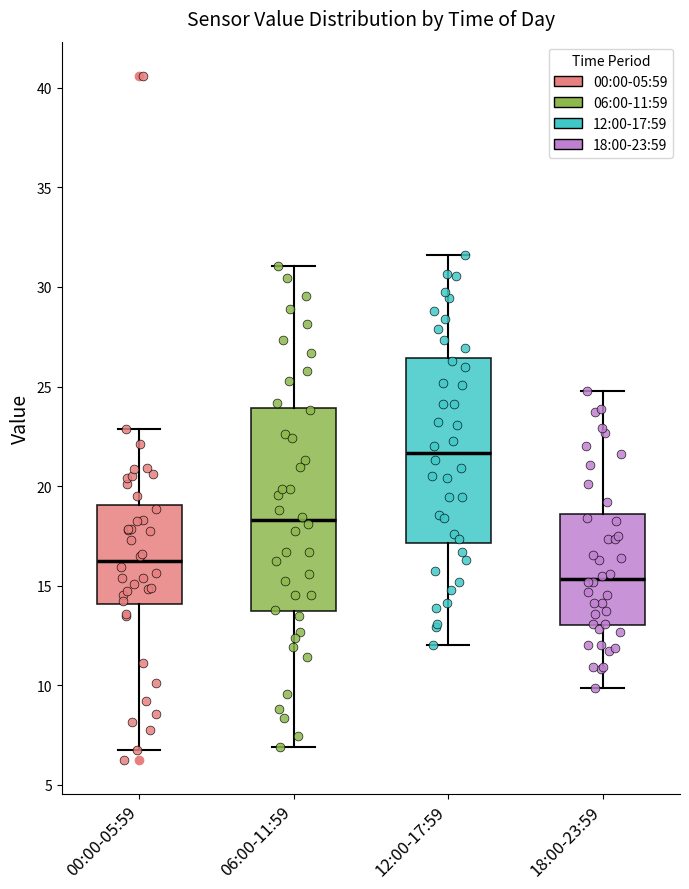

Where is the lower edge of the box for 12:00-17:59 on the y-axis? The values are not printed on the chart, so give them approximately, as read against the axis.

17.0